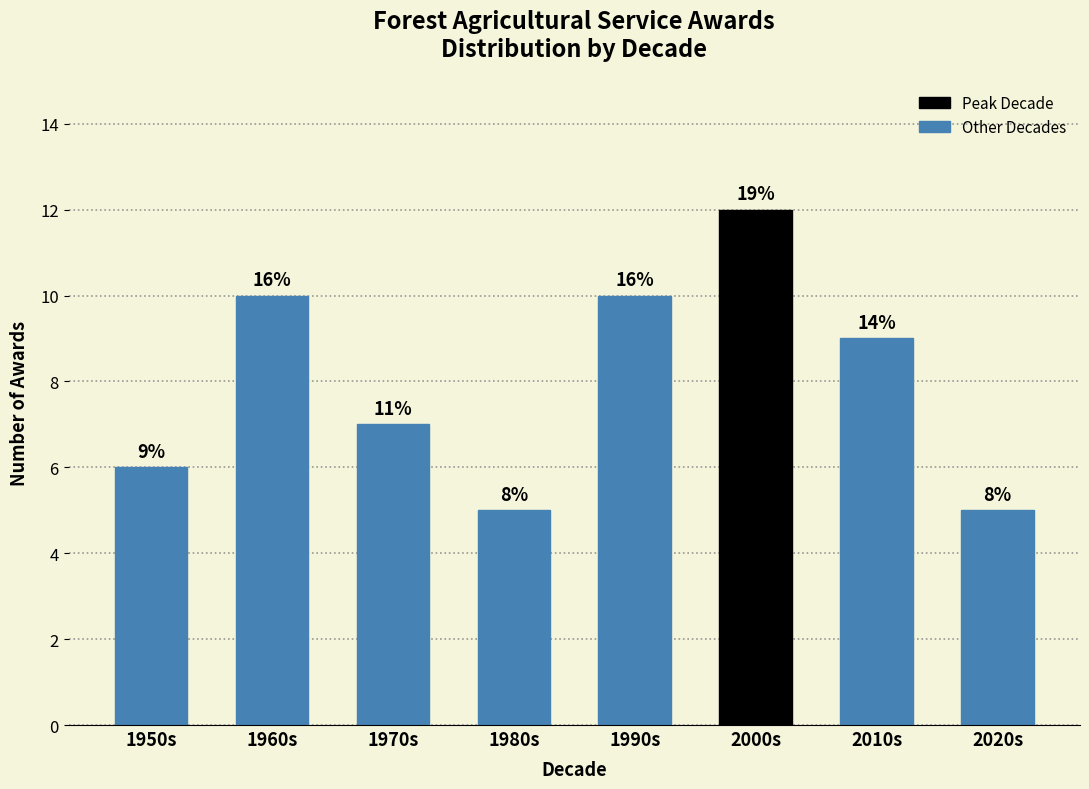

Are the bars horizontal?

No